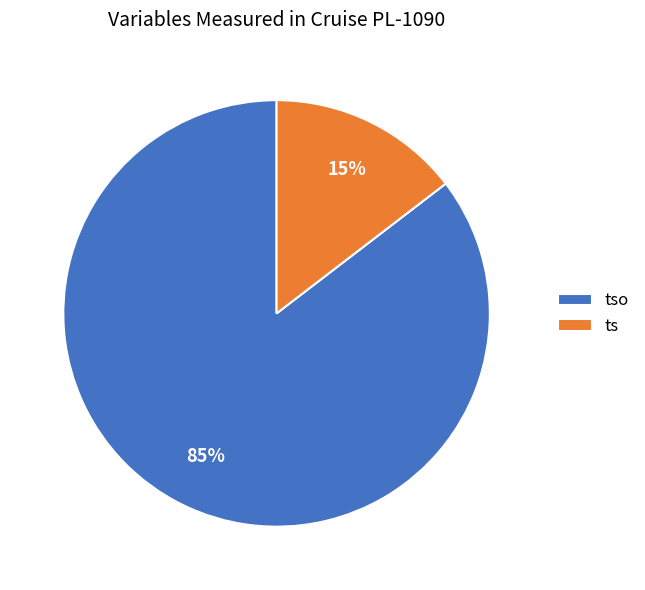

Which slice represents more than half of the pie?

tso